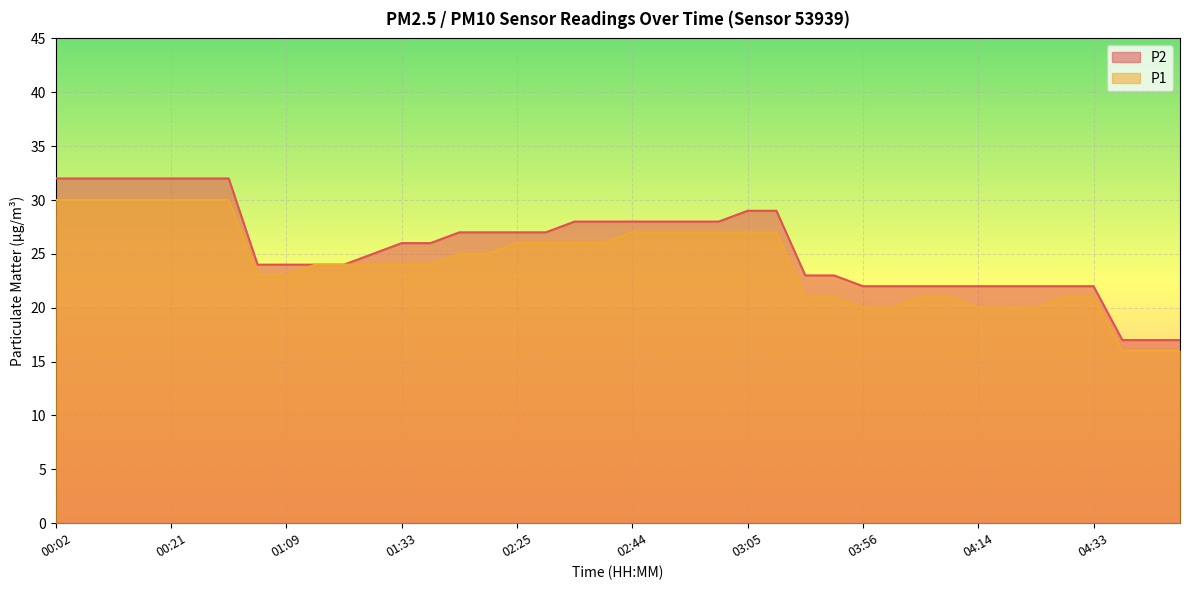

True or false: P1 and P2 intersect in this chart.

False